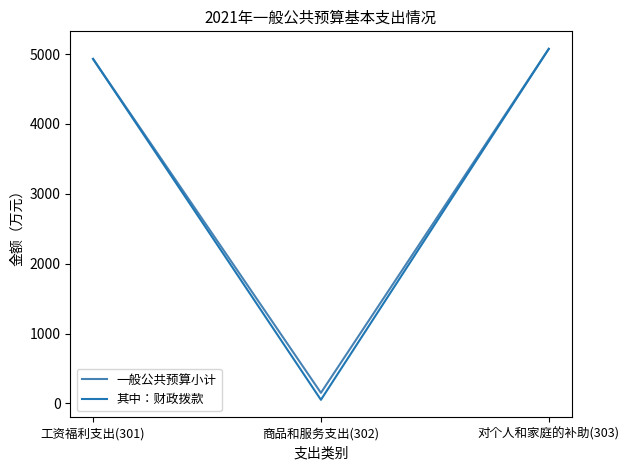

Which label corresponds to the smallest value in the chart?

商品和服务支出(302)